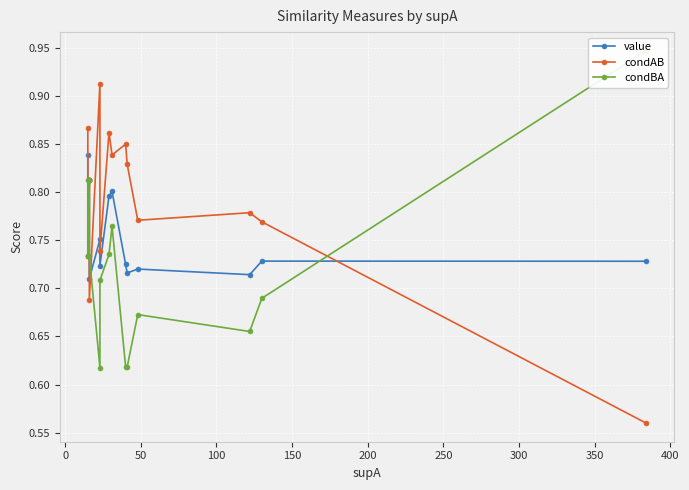

Is it true that condAB equals 0.4 at −50?

False